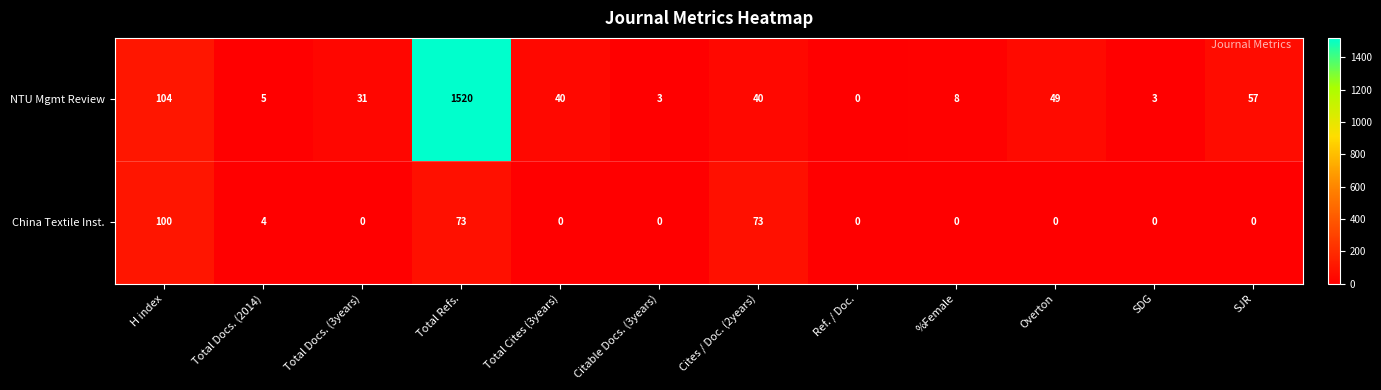

Which series has the largest range (max minus min)?

NTU Mgmt Review